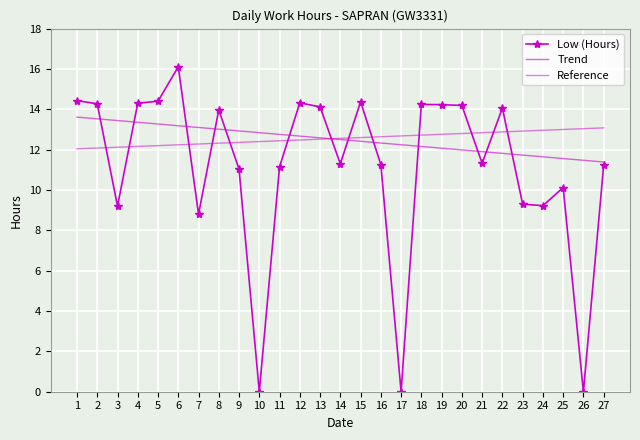

After their last crossing, which series has the higher values: Reference or Trend?

Reference